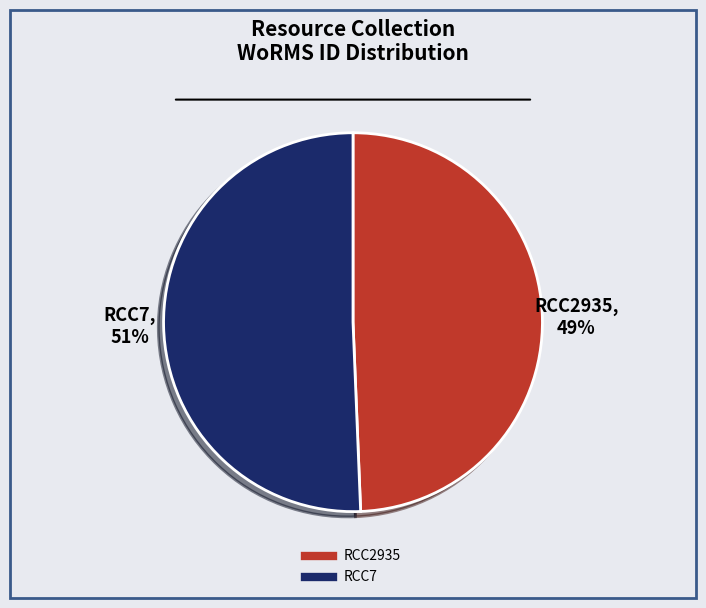

To the nearest percent, what is the combined percentage of RCC7 and RCC2935?

100%